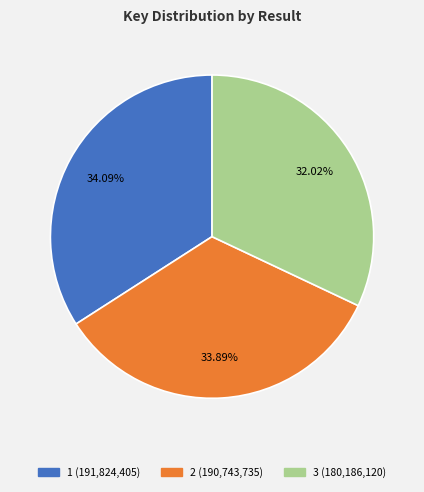

How many slices are in this pie chart?

3